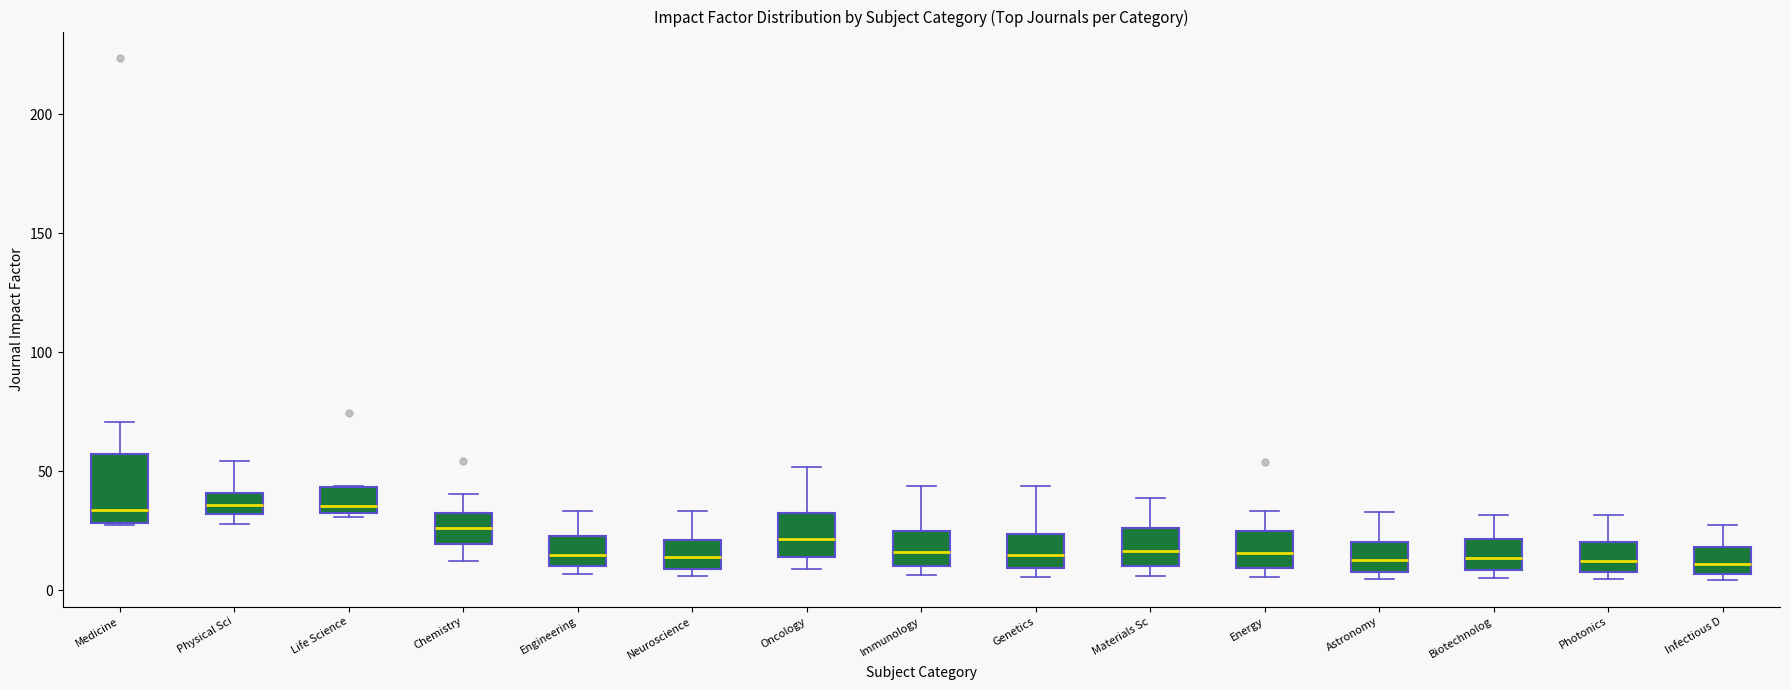

Comparing the boxes themselves (not the whiskers), which one is the tallest?

Medicine